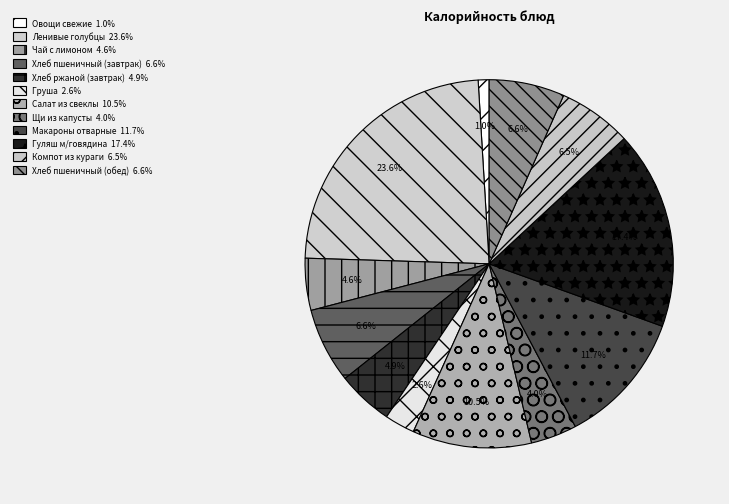

What is the ratio of the value at Чай с лимоном to the value at Компот из кураги?

0.7